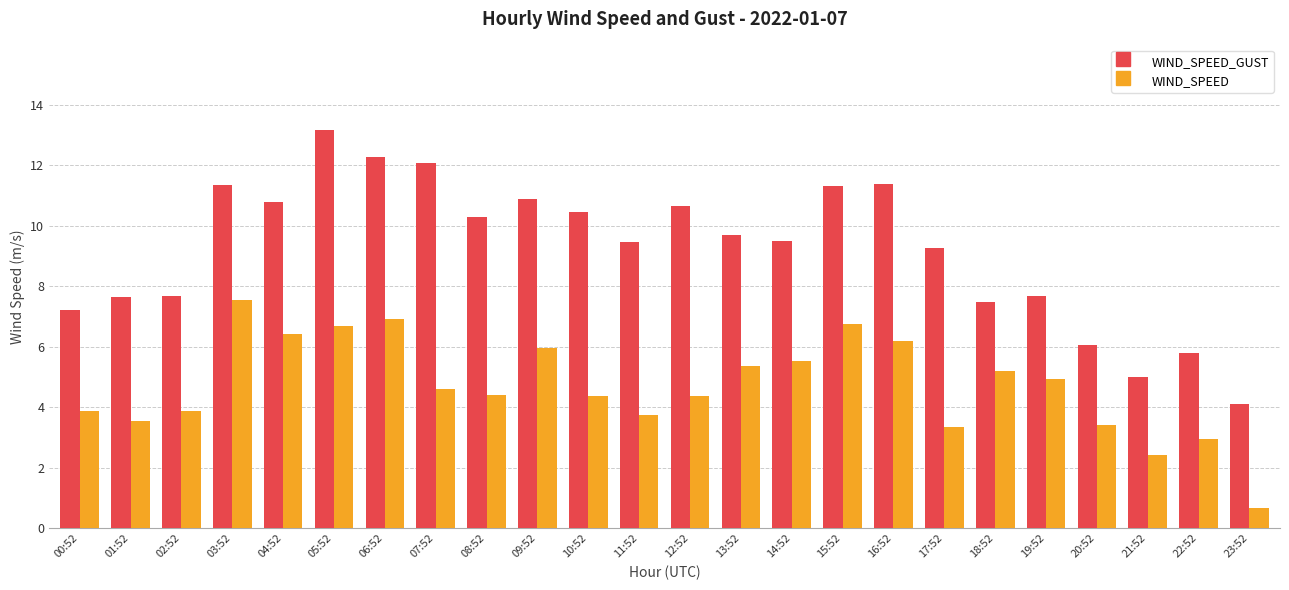

The WIND_SPEED series shows 0.9 at 00:52. True or false?

False